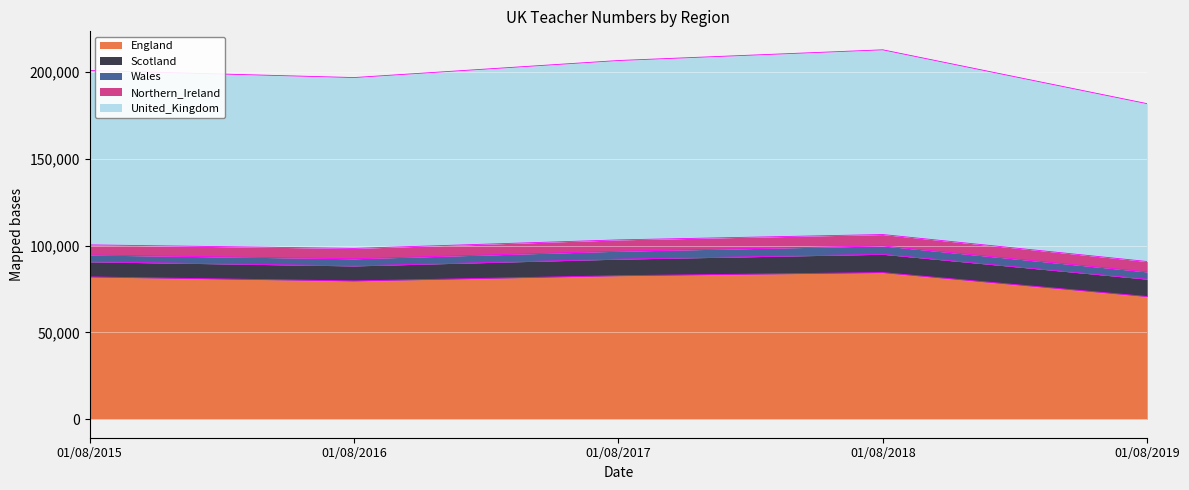

True or false: England and Scotland cross at least once.

False